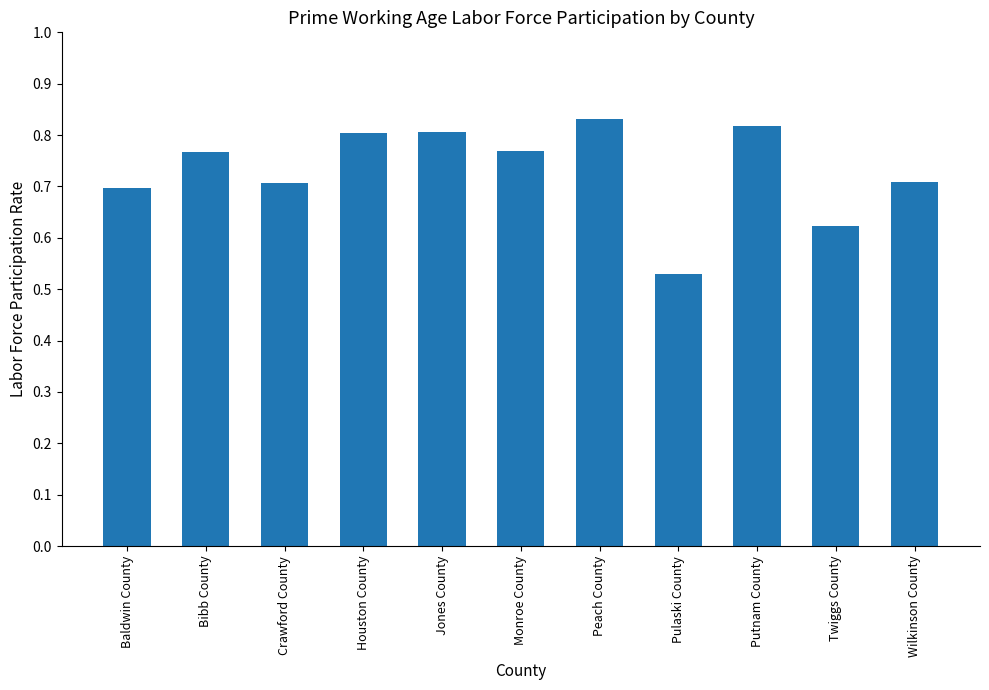

What is the average value?

0.7